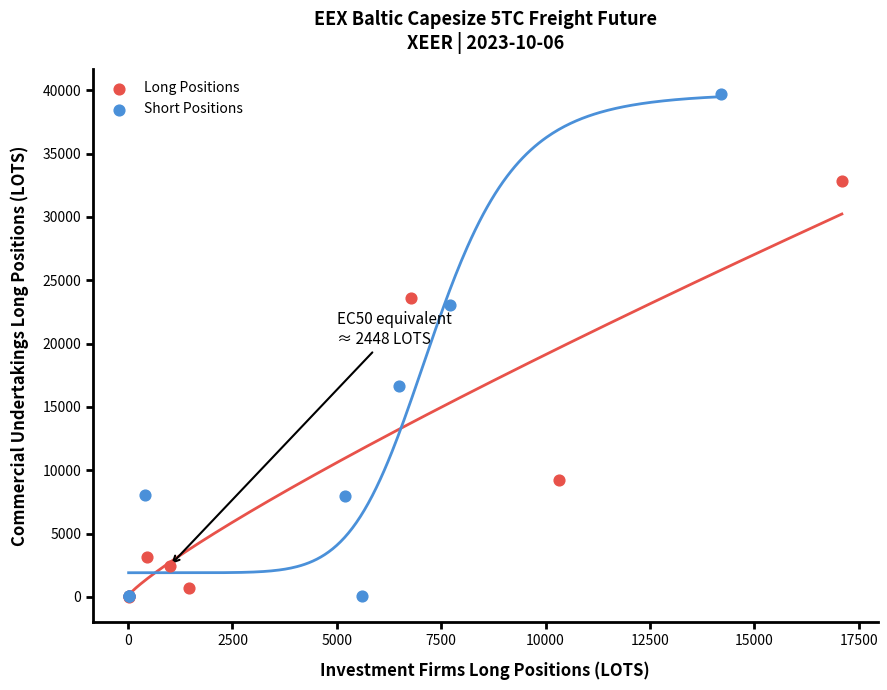

Which series has the largest Y range (max minus min)?

Short Positions